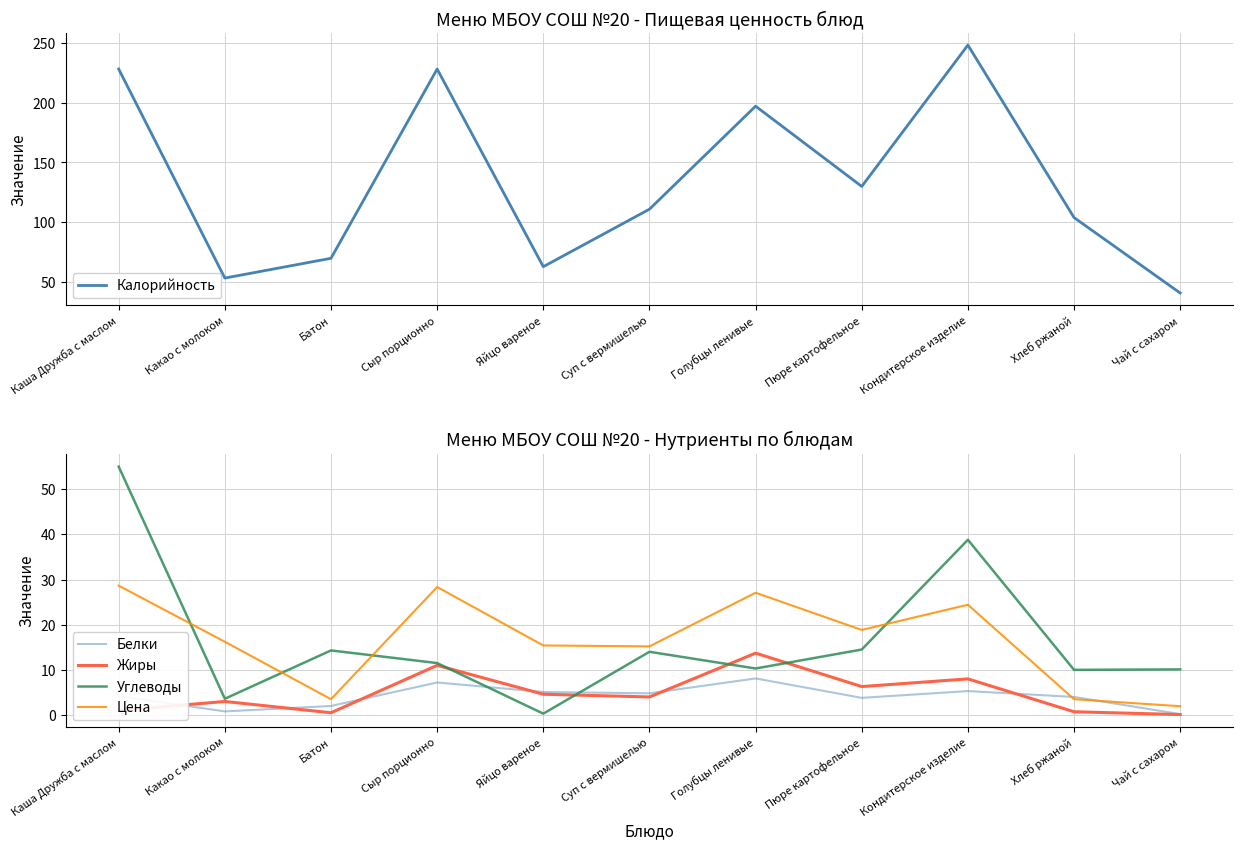

Rank the series at Суп с вермишелью from lowest to highest value.

Жиры, Белки, Углеводы, Цена, Калорийность